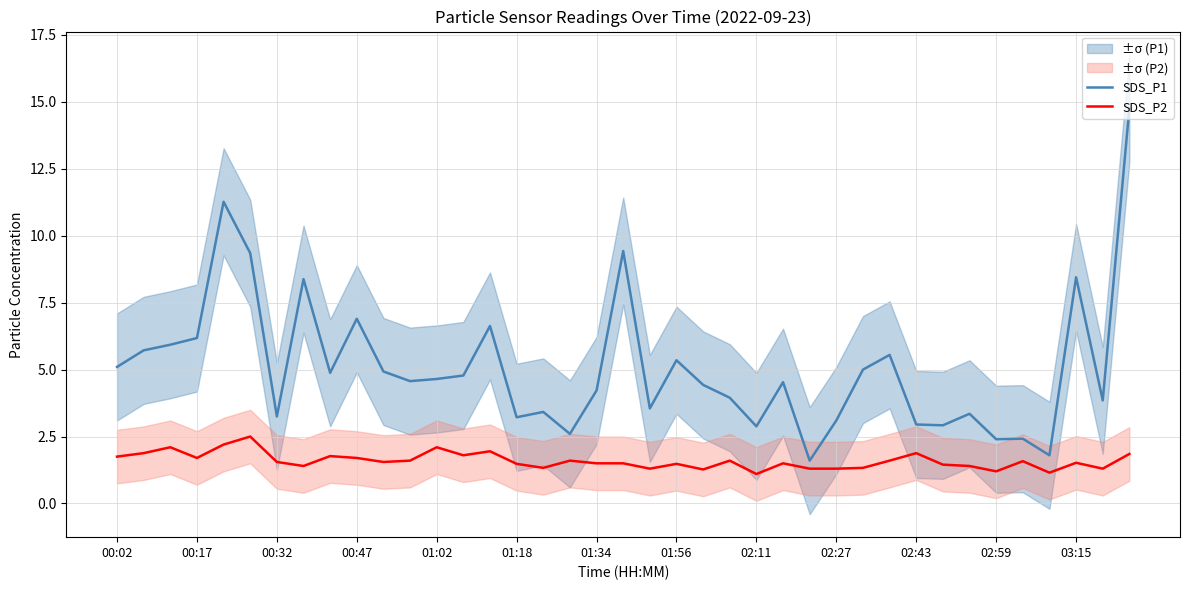

The value of SDS_P1 at 02:43 is 3.0. True or false?

True